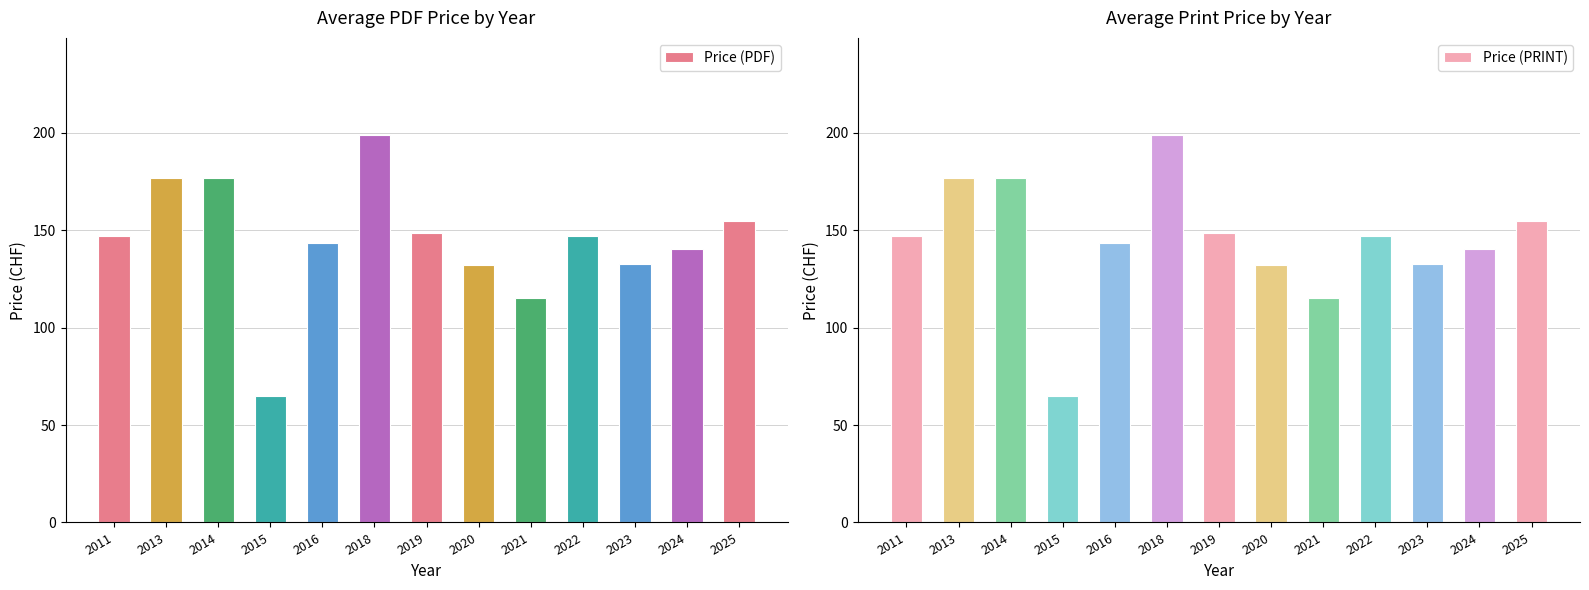

What is the maximum value for Price (PRINT)?

199.0